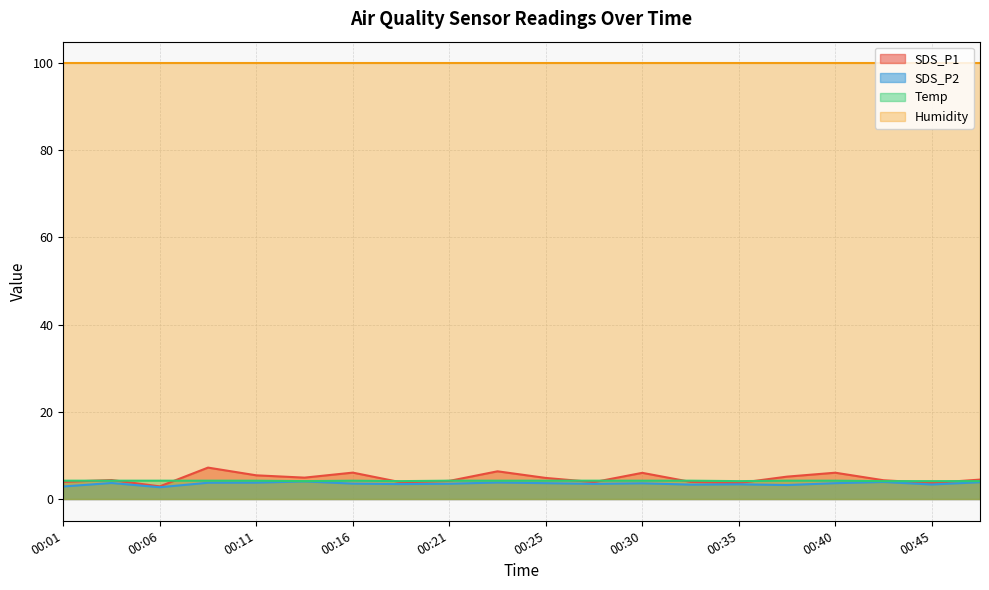

Where do SDS_P1 and Temp first cross each other?

00:01 and 00:04